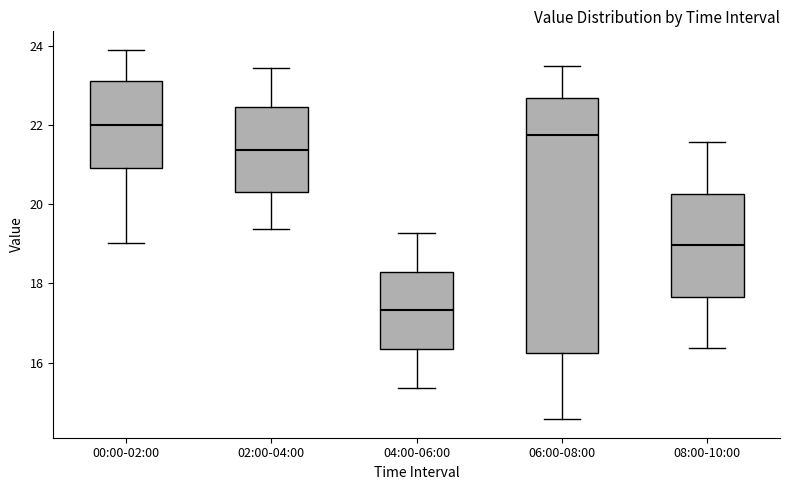

Reading left to right, transcribe this box plot: for each box, give where its median line is, the range the box spans, and where its two whiskers end, as read against the y-axis. The values are not printed on the chart, so give them approximately, as read against the axis.

00:00-02:00: median 22.0, box 21.0 to 23.2, whiskers 19.0 to 24.0
02:00-04:00: median 21.4, box 20.4 to 22.4, whiskers 19.4 to 23.4
04:00-06:00: median 17.4, box 16.4 to 18.2, whiskers 15.4 to 19.2
06:00-08:00: median 21.8, box 16.2 to 22.6, whiskers 14.6 to 23.6
08:00-10:00: median 19.0, box 17.6 to 20.2, whiskers 16.4 to 21.6